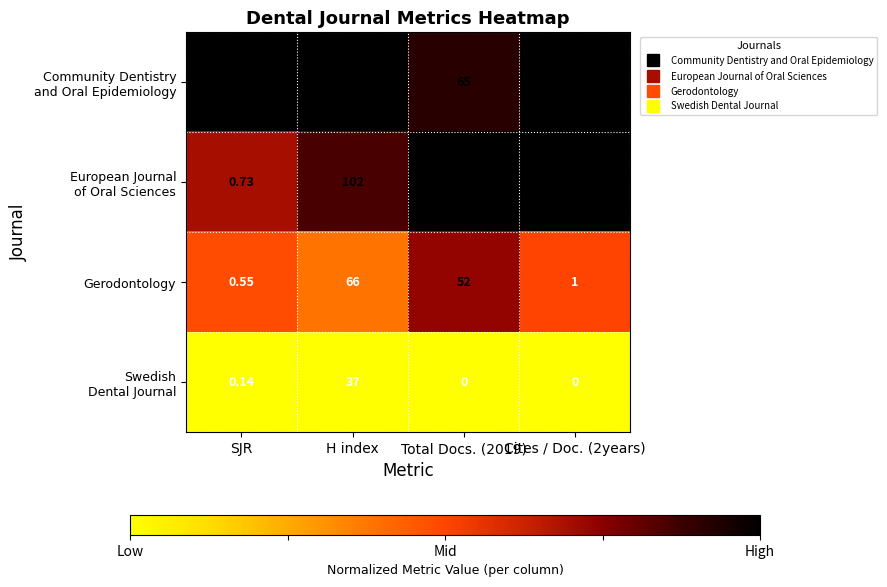

At which category is the sum across all series the highest?

H index